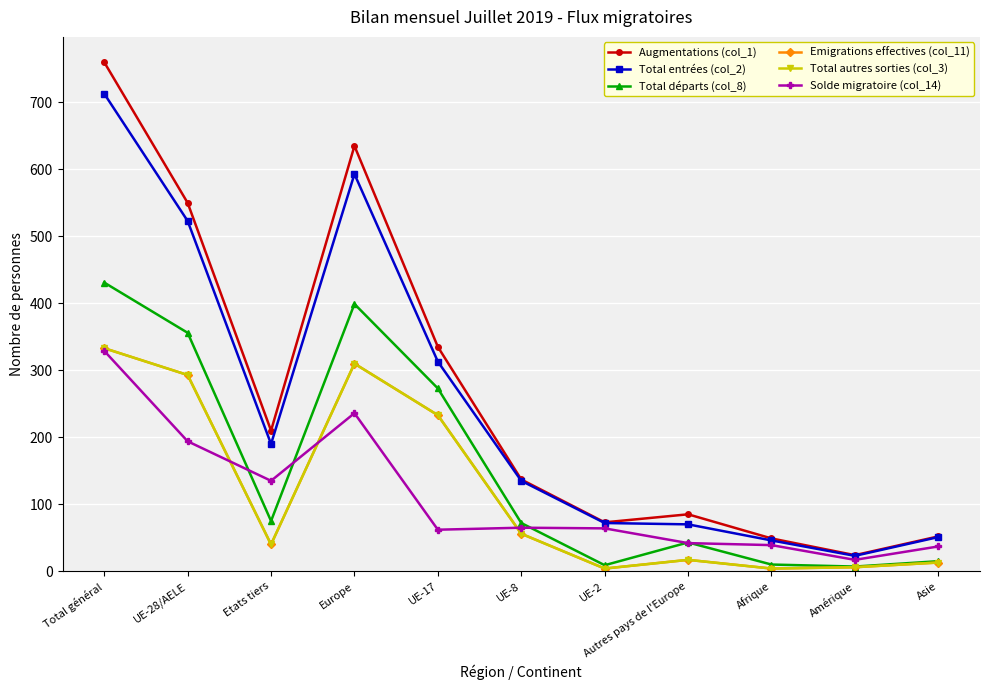

What are all the series names shown in the legend?

Augmentations (col_1), Total entrées (col_2), Total départs (col_8), Emigrations effectives (col_11), Total autres sorties (col_3), Solde migratoire (col_14)